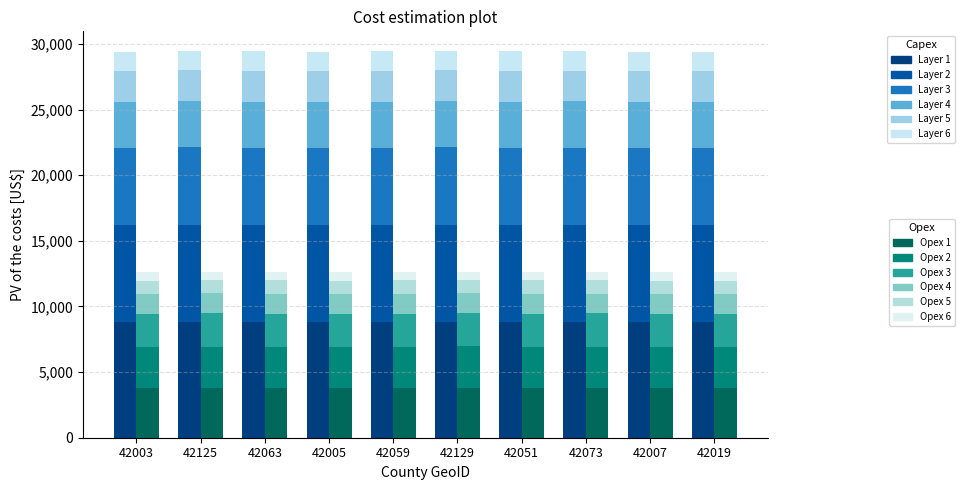

True or false: the data shows 2312.5 at 42063.

False